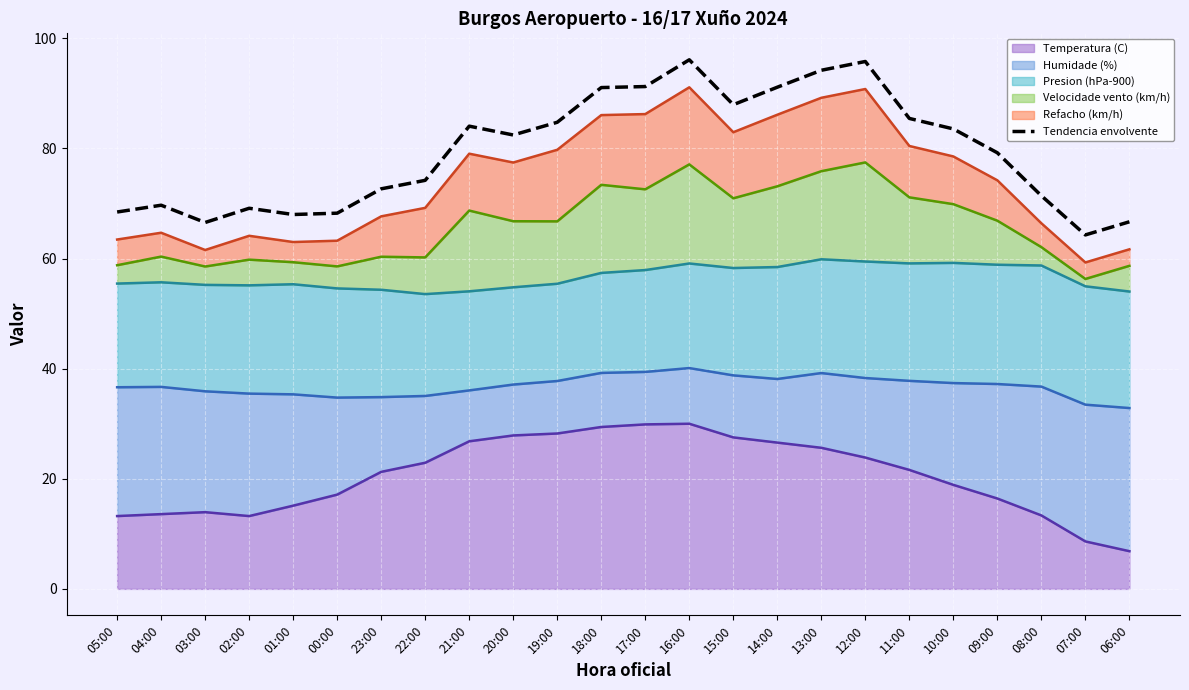

What is the change in value from 01:00 to 22:00?

+6.2